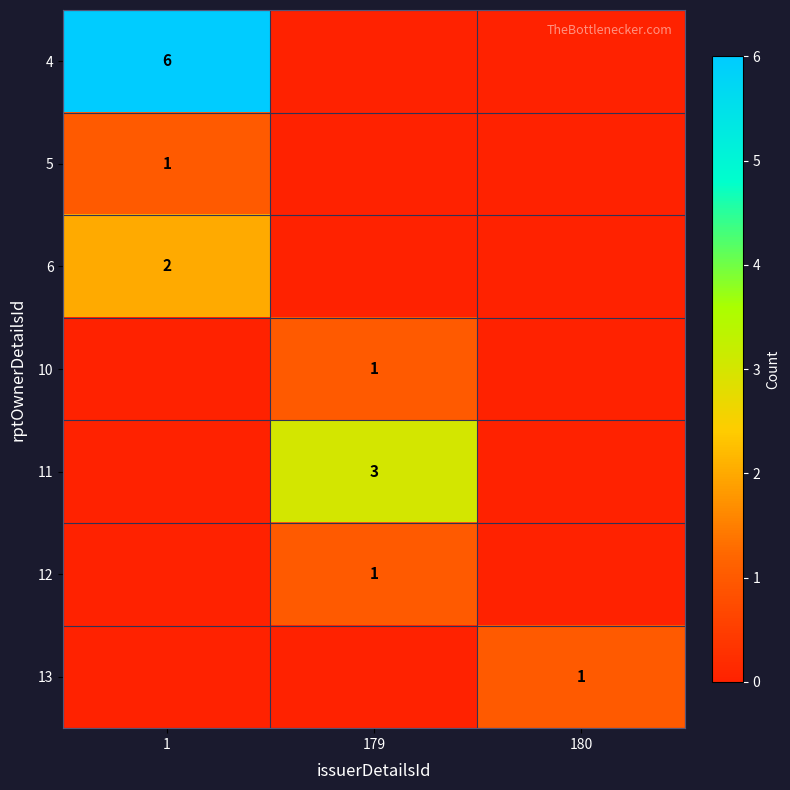

Is the value of 10 at 179 greater than the value of 11 at 179?

No